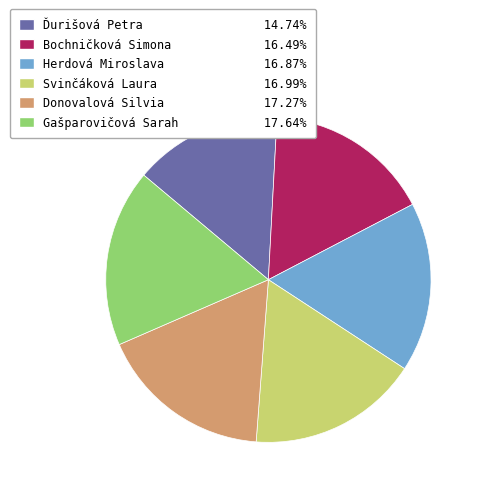

The Herdová Miroslava slice represents 22% of the pie. True or false?

False